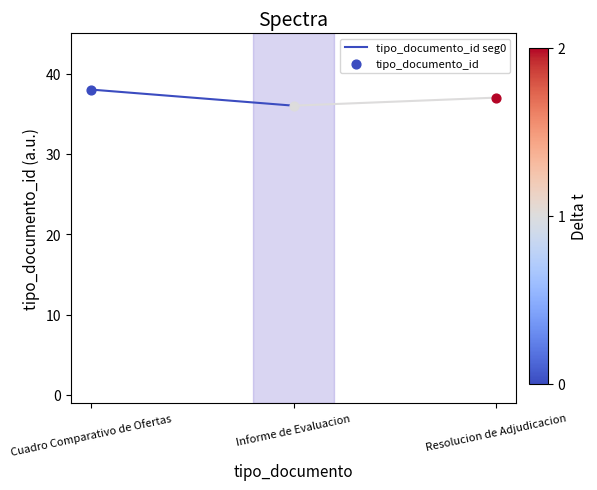

What is the change in value from Cuadro Comparativo de Ofertas to Informe de Evaluacion?

-2